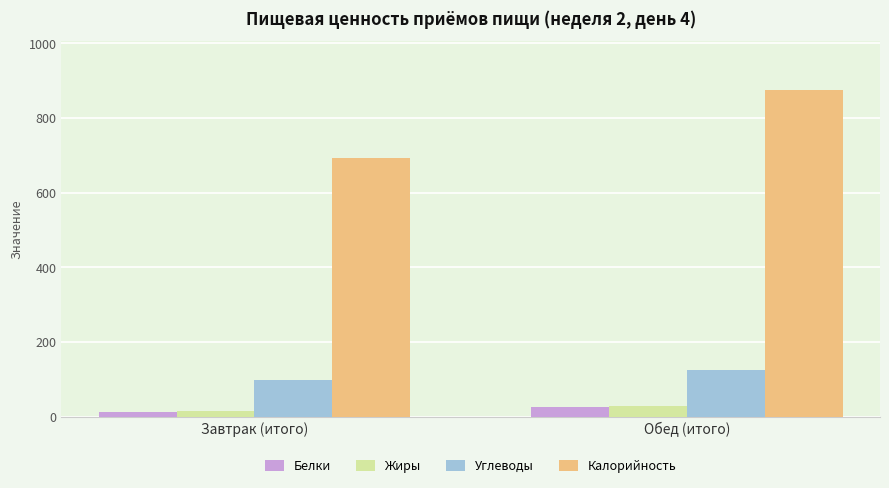

Reading right to left, list all the values displayed in this chart.

Белки: Обед (итого)=26.1	Завтрак (итого)=12.0
Жиры: Обед (итого)=27.4	Завтрак (итого)=16.2
Углеводы: Обед (итого)=126.0	Завтрак (итого)=97.8
Калорийность: Обед (итого)=875.7	Завтрак (итого)=692.2